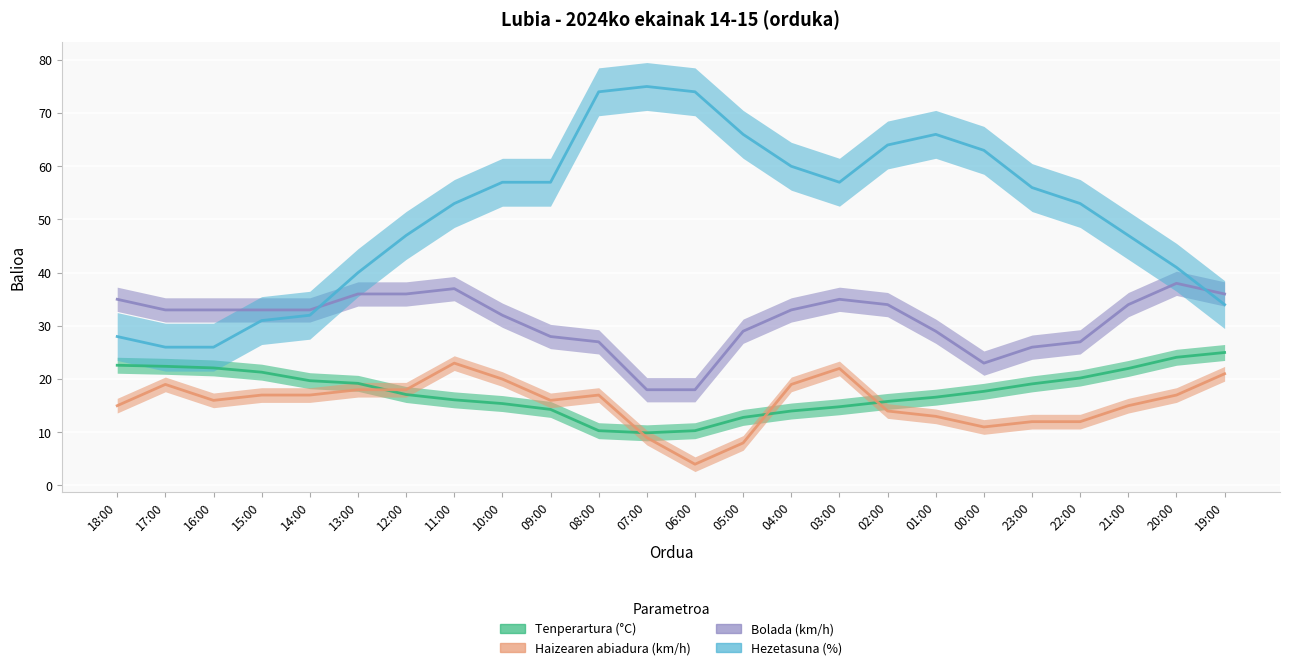

Is this an area chart (filled region under the line)?

No